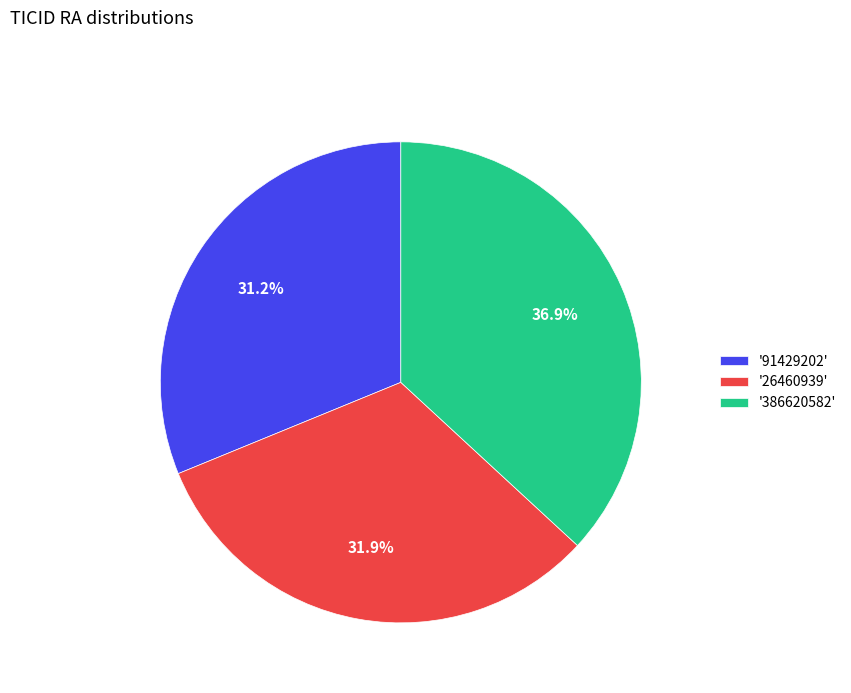

To the nearest percent, what is the average slice percentage?

33%